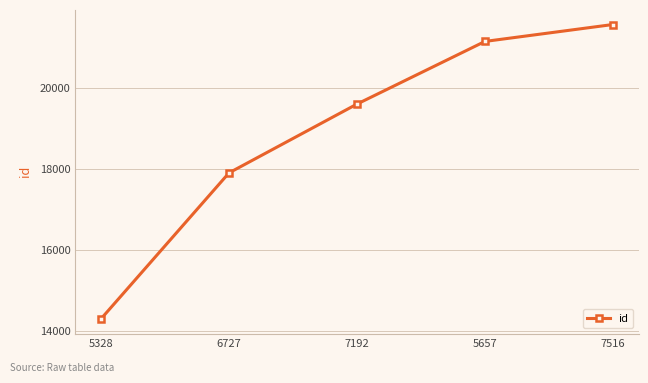

How many data points are less than 19596?

2